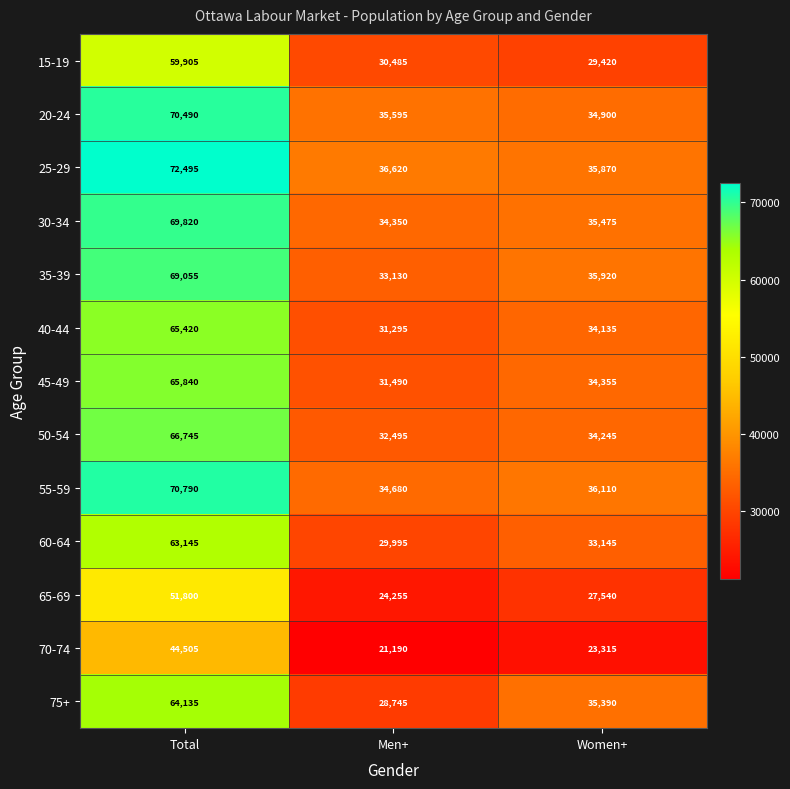

Which series has the widest spread of values?

25-29